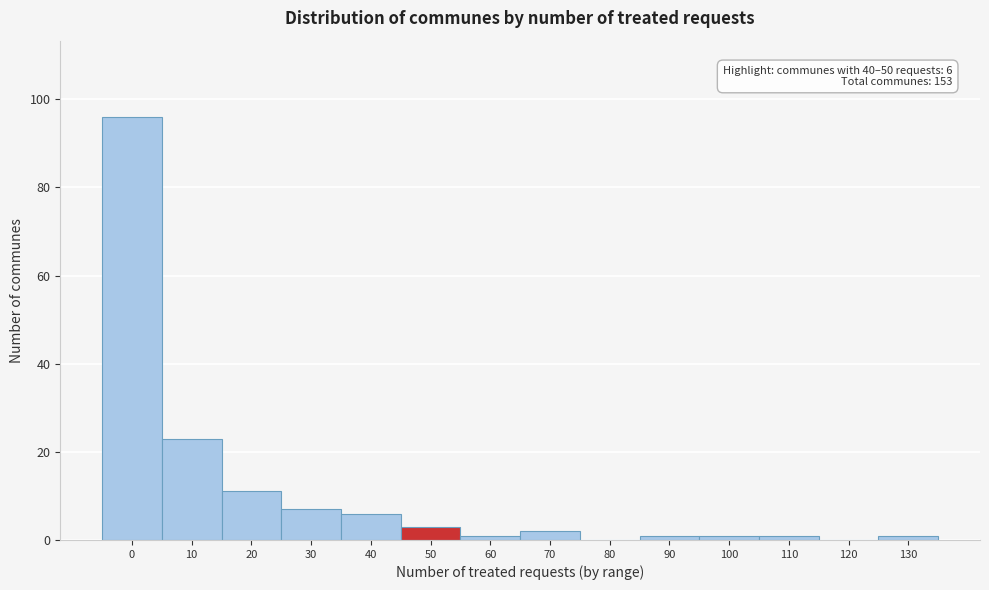

Reading left to right, list all the values displayed in this chart.

0=96	10=23	20=11	30=7	40=6	50=3	60=1	70=2	80=0	90=1	100=1	110=1	120=0	130=1